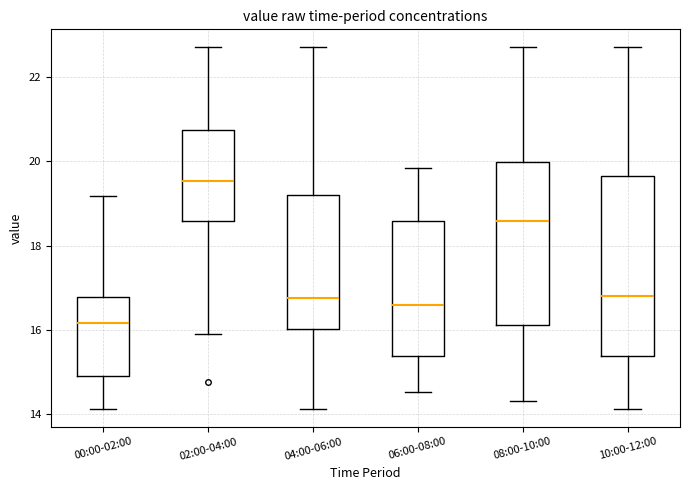

Reading left to right, read every box against the y-axis: the position of its median line, the range the box covers, and the ends of its whiskers. The values are not printed on the chart, so give them approximately, as read against the axis.

00:00-02:00: median 16.2, box 15.0 to 16.8, whiskers 14.2 to 19.2
02:00-04:00: median 19.6, box 18.6 to 20.8, whiskers 16.0 to 22.8
04:00-06:00: median 16.8, box 16.0 to 19.2, whiskers 14.2 to 22.8
06:00-08:00: median 16.6, box 15.4 to 18.6, whiskers 14.6 to 19.8
08:00-10:00: median 18.6, box 16.2 to 20.0, whiskers 14.4 to 22.8
10:00-12:00: median 16.8, box 15.4 to 19.6, whiskers 14.2 to 22.8